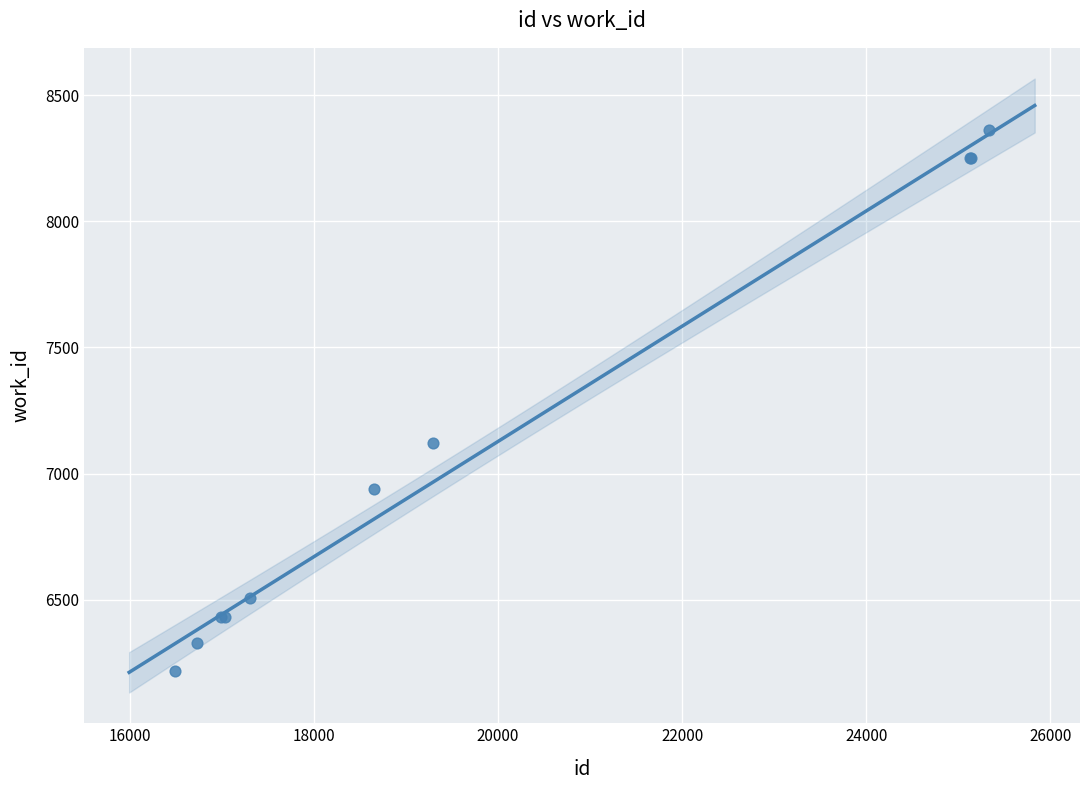

What Y value in the scatter plot is closest to 7291?

7120